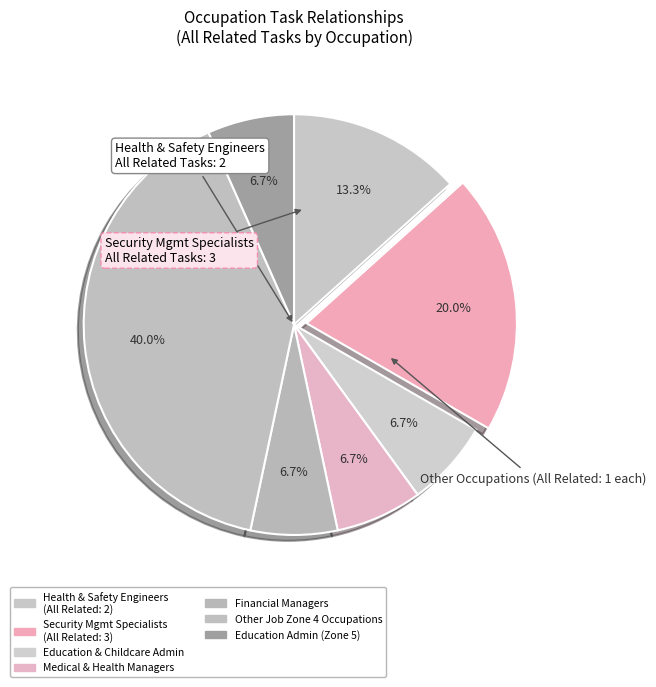

What is the largest slice in the pie chart?

Other Job Zone 4 Occupations